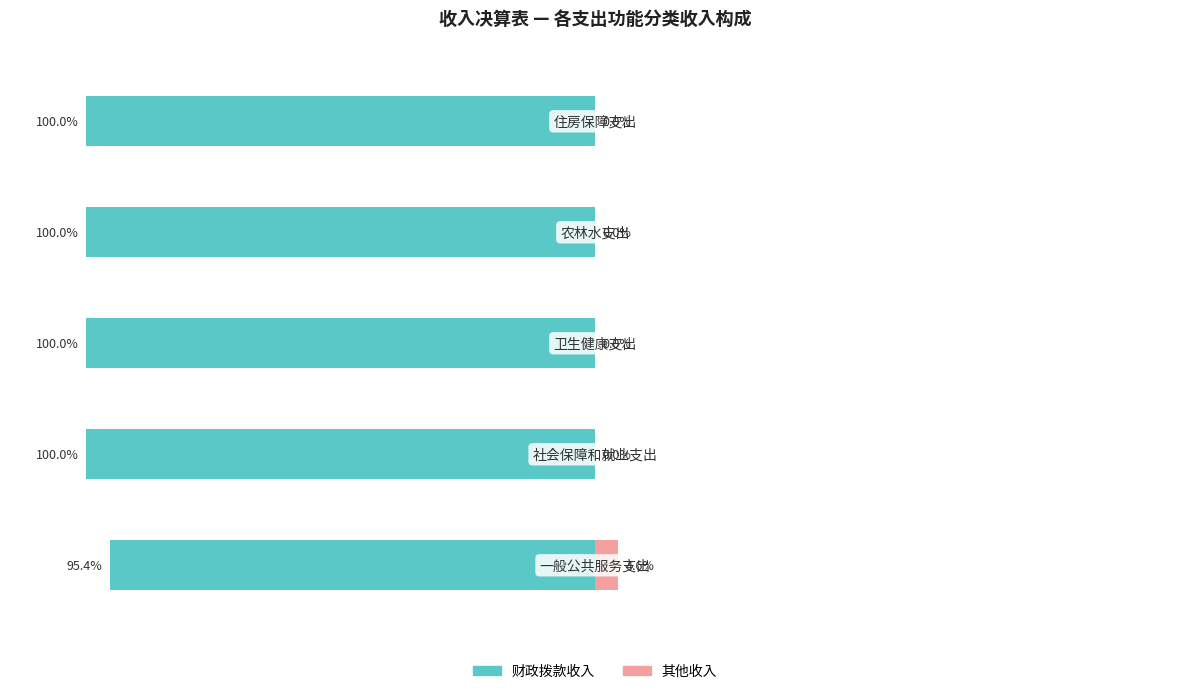

What is the approximate value of 财政拨款收入 at 4?

-100.0